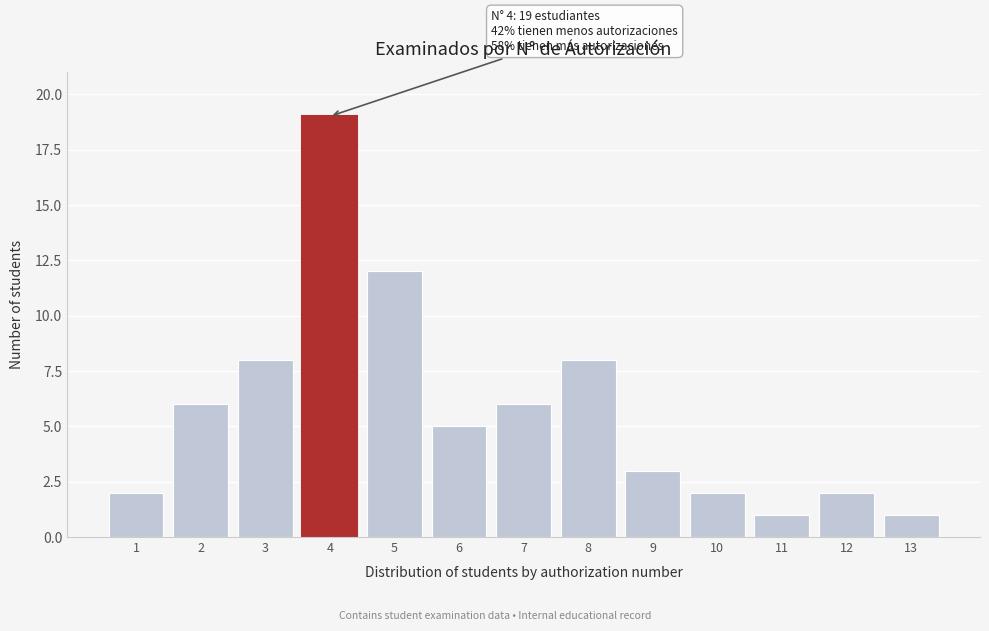

Reading right to left, what are all the values shown in this chart?

1	2	1	2	3	8	6	5	12	19	8	6	2